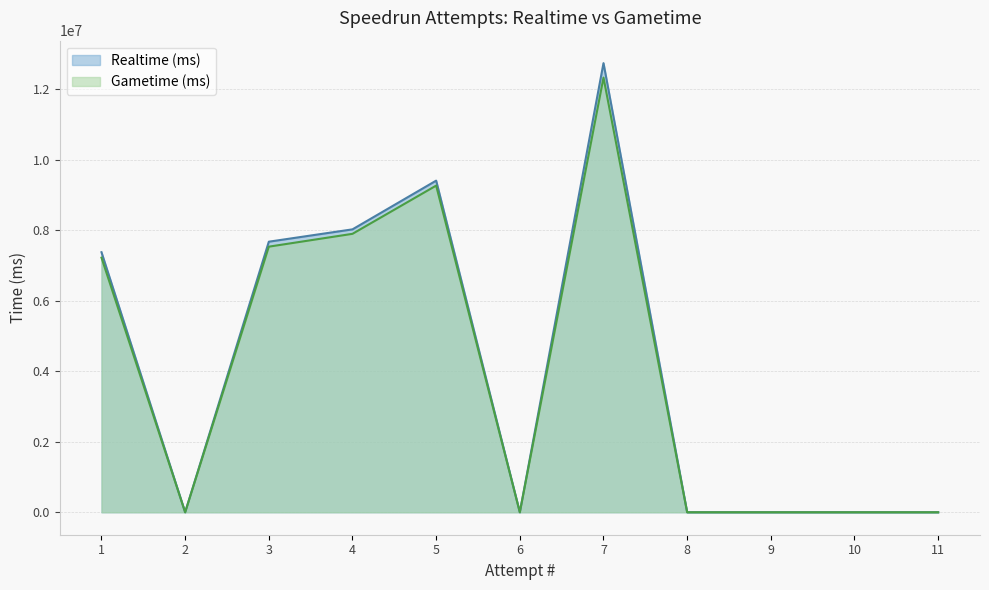

Between 8 and 9, which is larger?

8